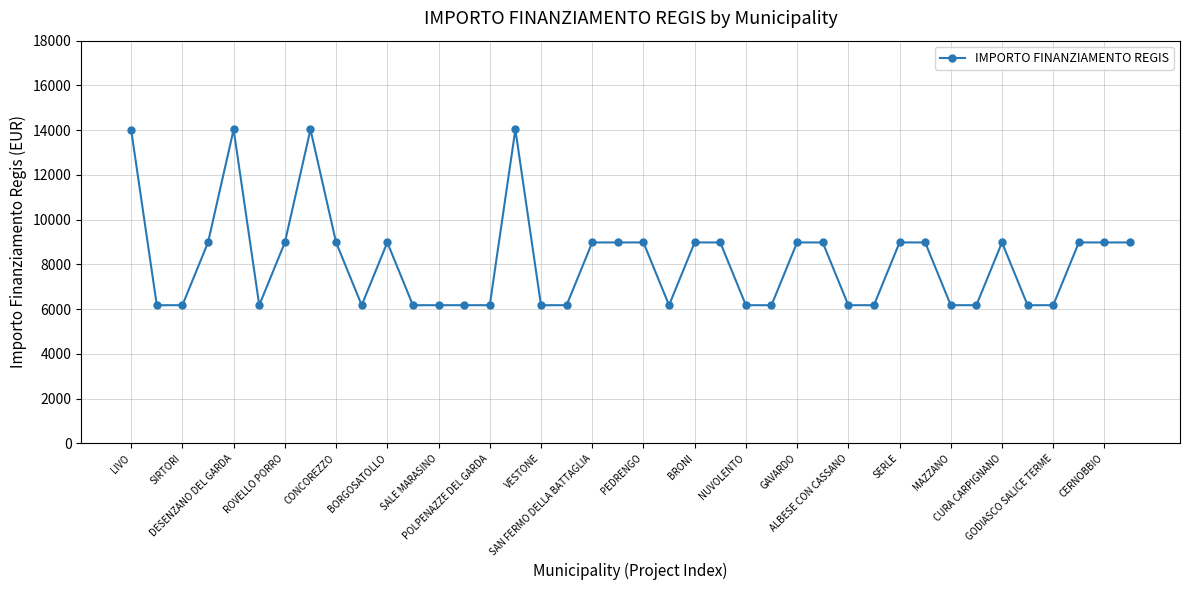

True or false: there are more than 1 points higher than both neighbors.

True